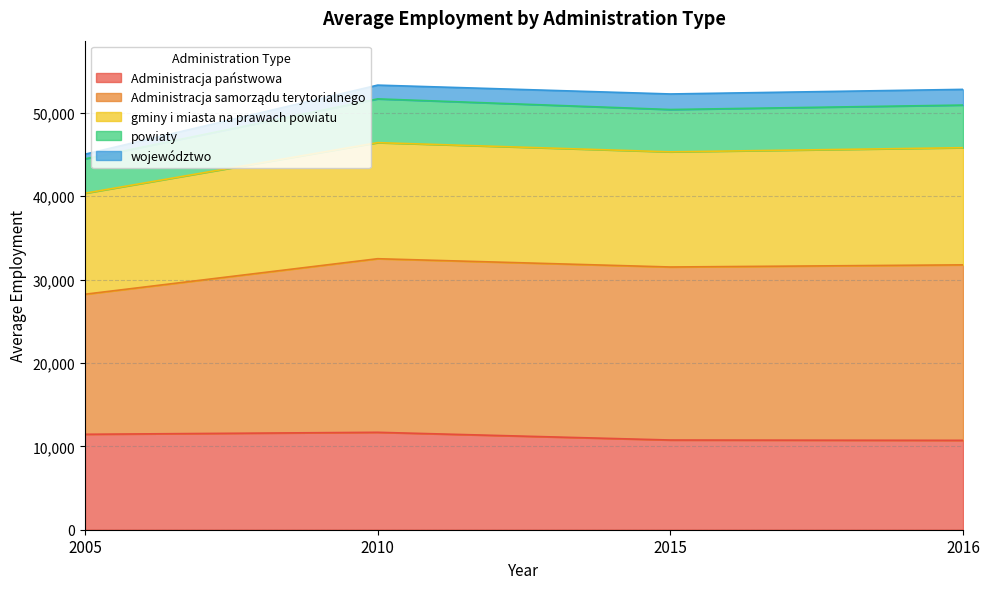

How many values in the Administracja państwowa series are below 11447?

2